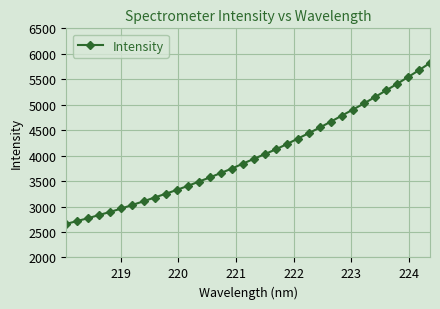

What is the minimum value shown in the chart?

2658.9